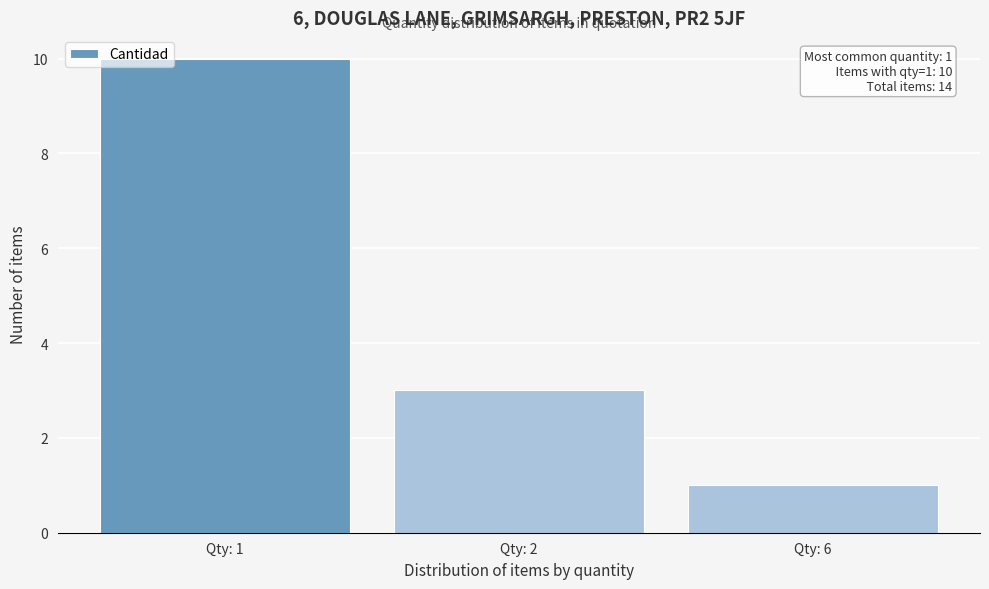

Reading left to right, extract all data points from this chart.

10	3	1